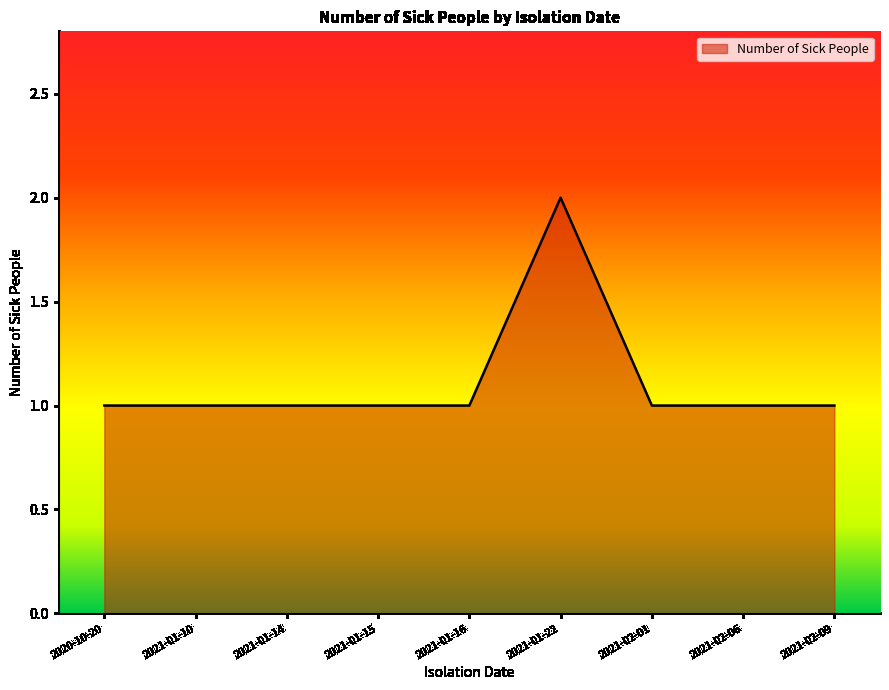

Which category has the highest value across all series?

2021-01-22